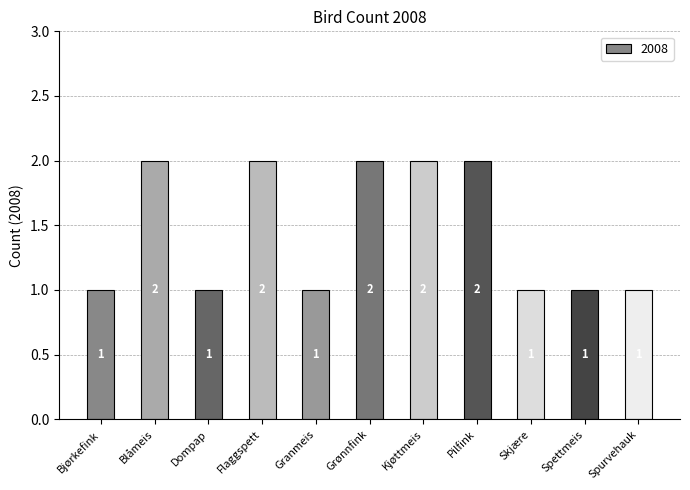

What is the change in value from Blåmeis to Dompap?

-1